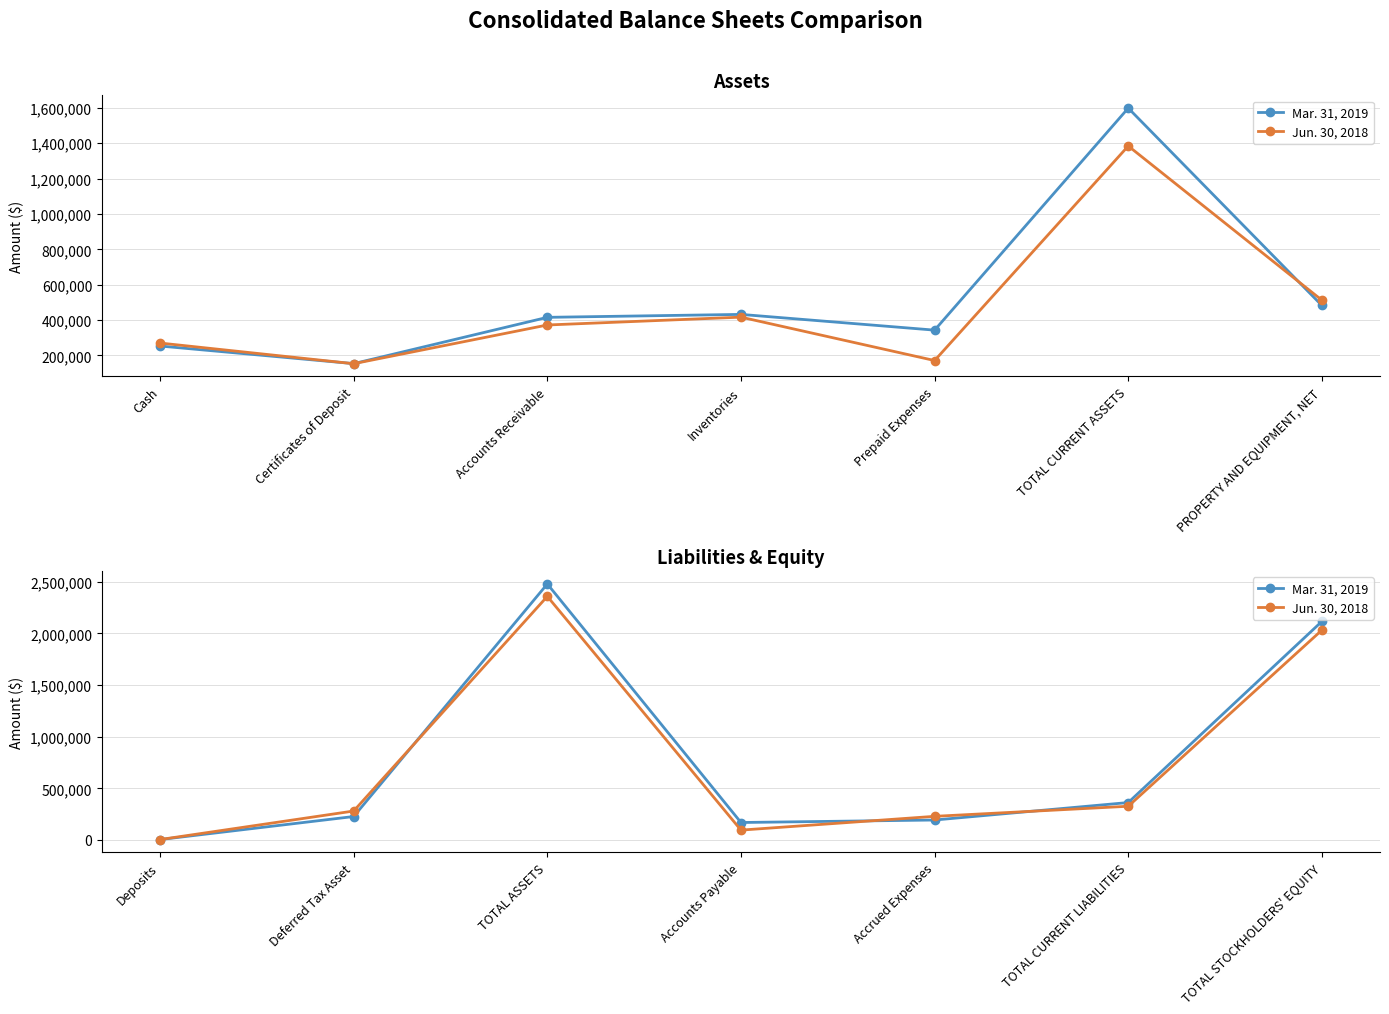

What is the label of the 2nd point from the right?

TOTAL CURRENT LIABILITIES